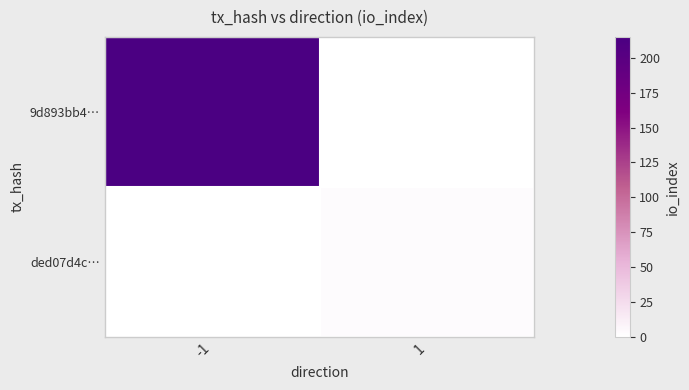

What is the total value across all series at -1?

215